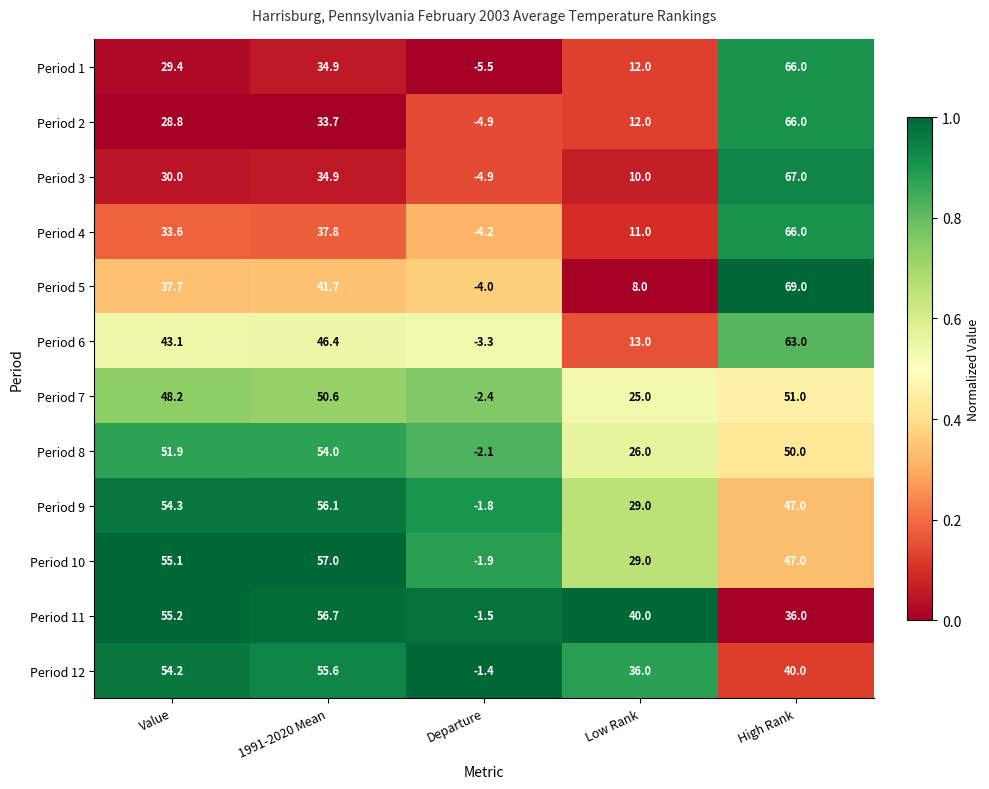

What value does the Period 4 series have at High Rank?

66.0